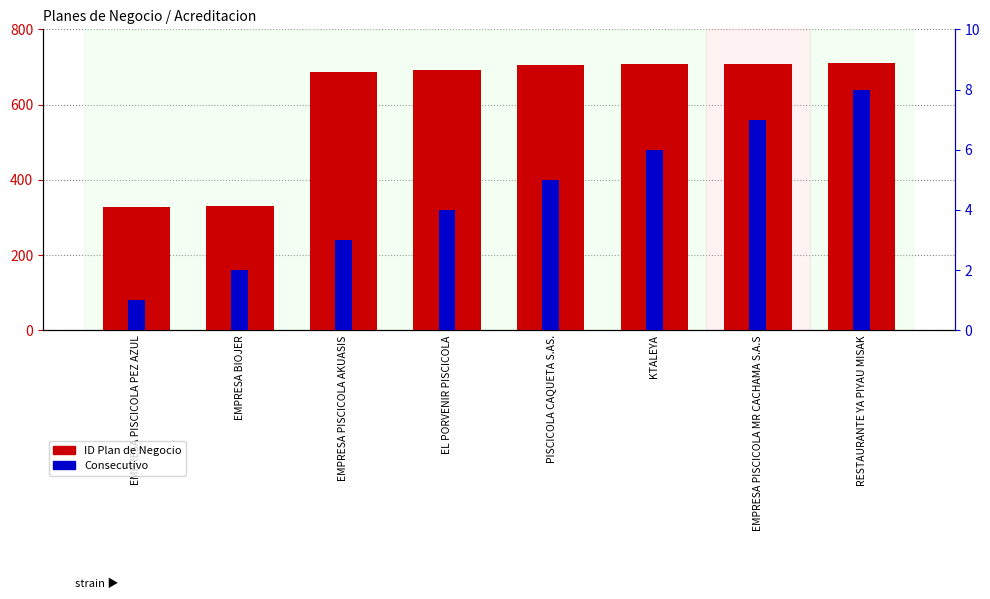

What is the difference between the Consecutivo values at EMPRESA PISCICOLA PEZ AZUL and EMPRESA BIOJER?

1